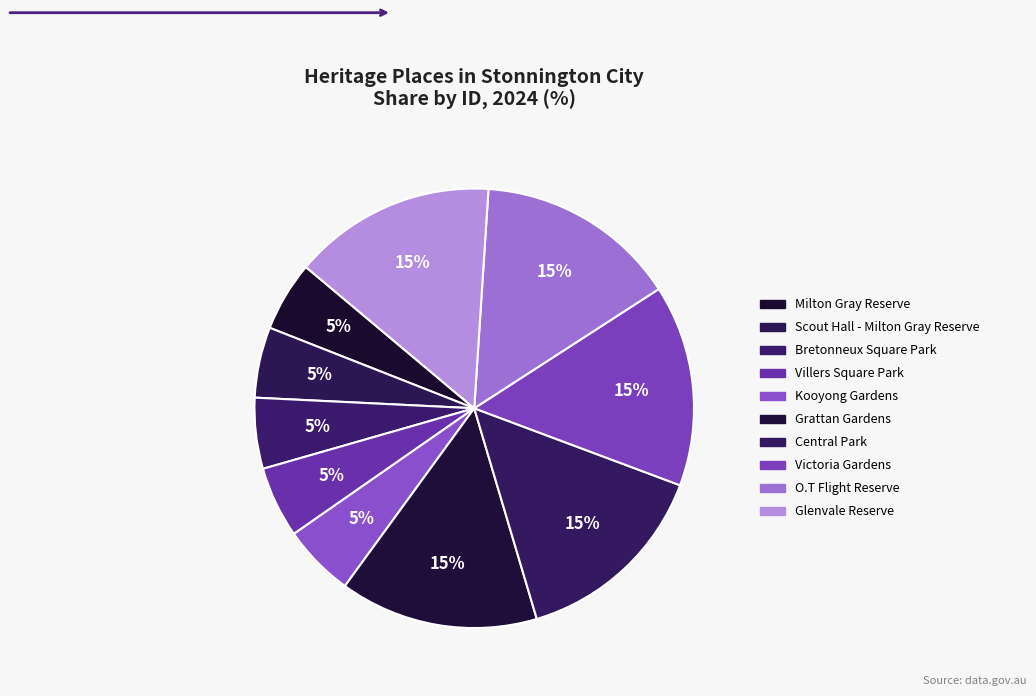

How many segments does this pie chart have?

10